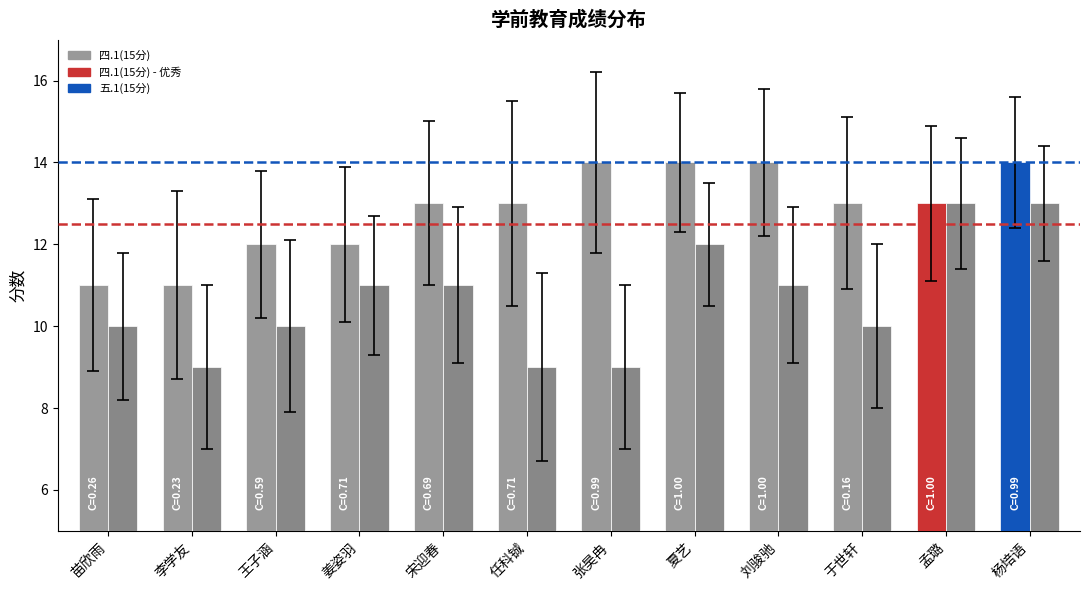

The 四.1(15分) series shows 12 at 王子涵. True or false?

True